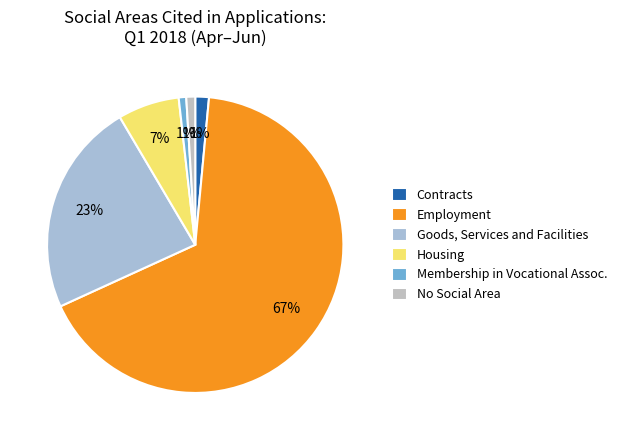

How many slices are in this pie chart?

6